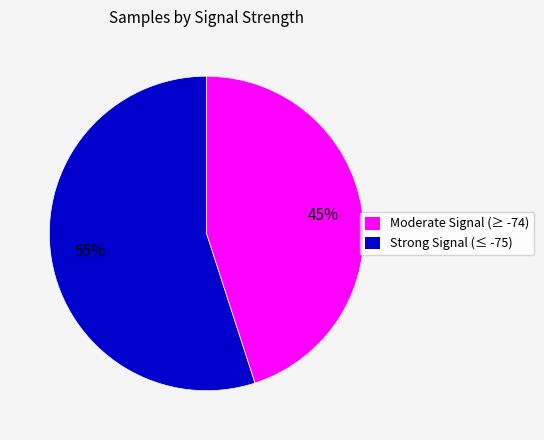

Count the number of slices in the pie.

2